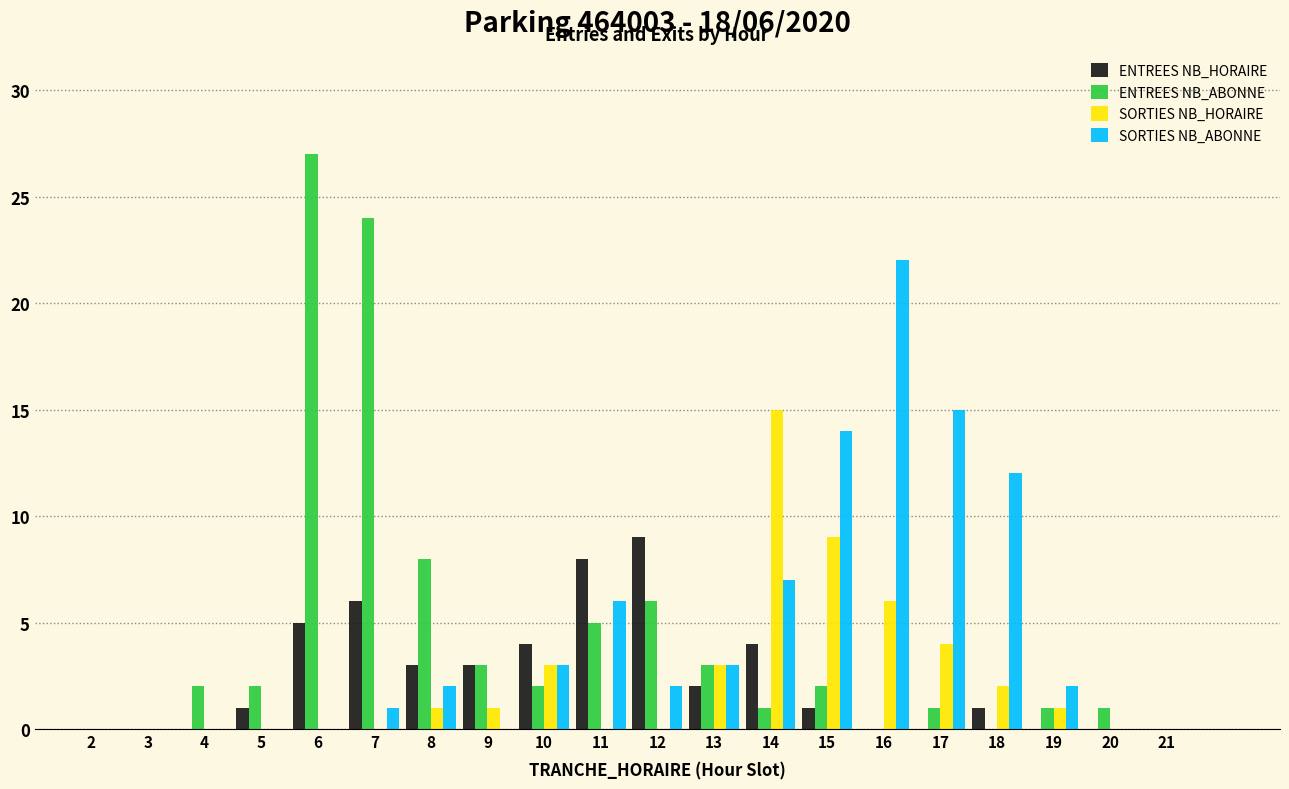

The value of ENTREES NB_ABONNE at 12 is 6. True or false?

True